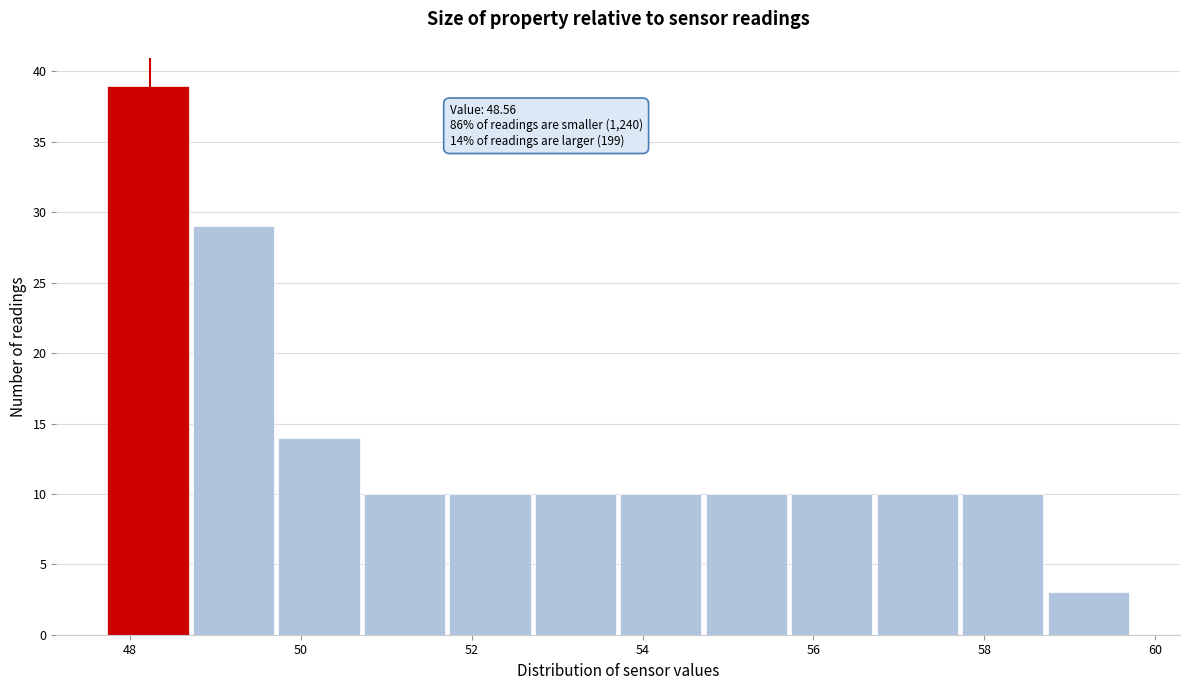

Over which range of the x-axis is the bar tallest?

47.74 to 48.74